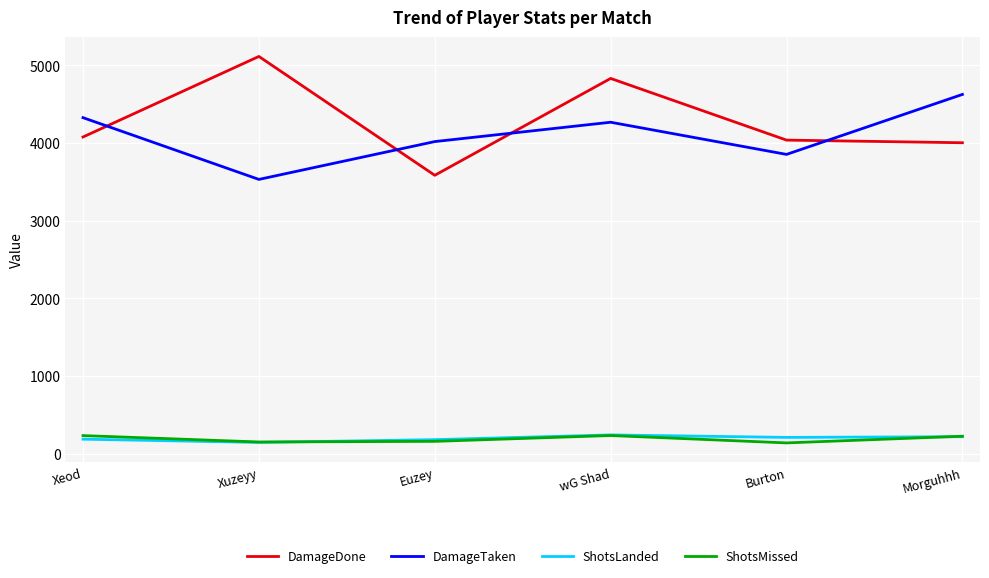

Which category has the highest value across all series?

Xuzeyy